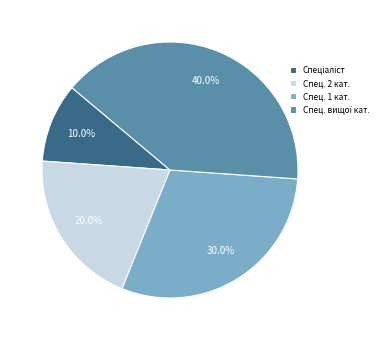

Which has a higher value, Спец. 1 кат. or Спец. 2 кат.?

Спец. 1 кат.